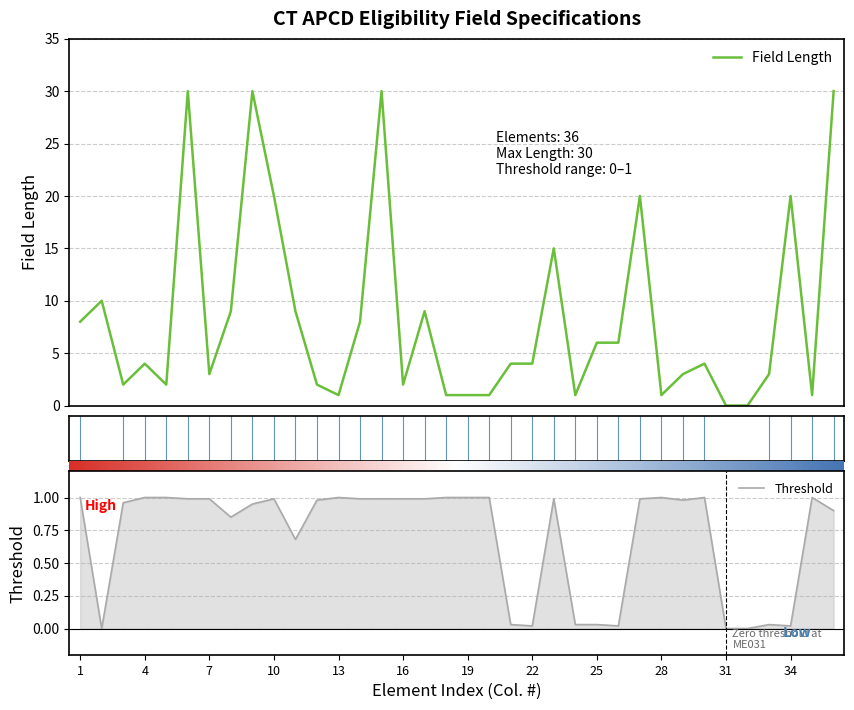

What is the total value across all series at ME012?

3.0